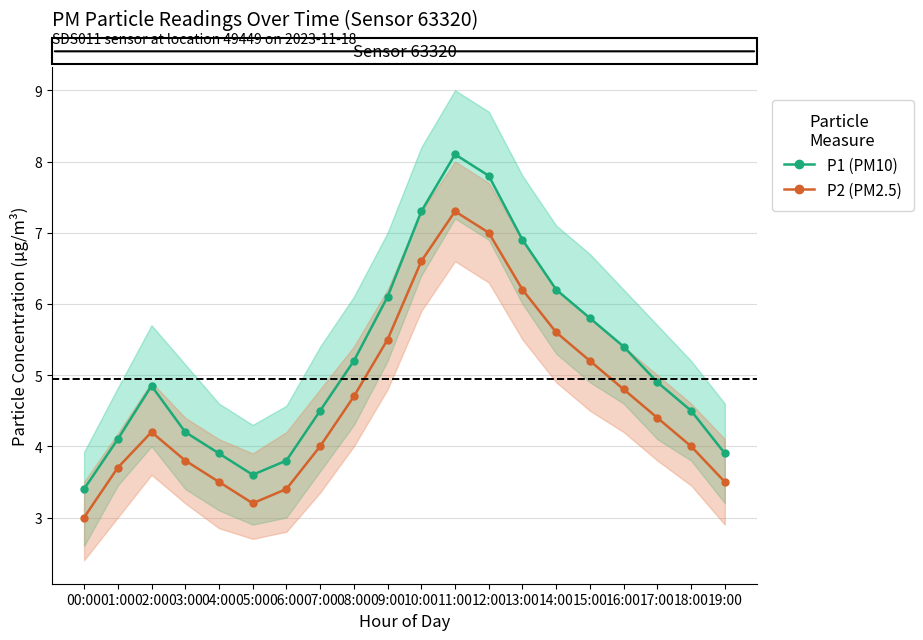

List the series in order of their overall mean, lowest first.

P2 (PM2.5), P1 (PM10)